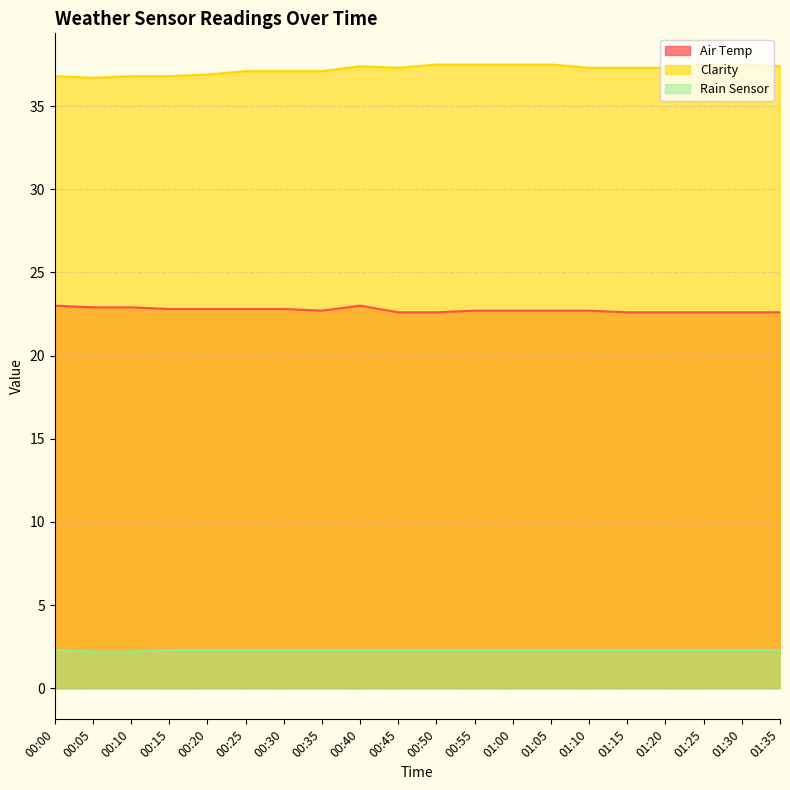

True or false: Air Temp and Rain Sensor cross at least once.

False